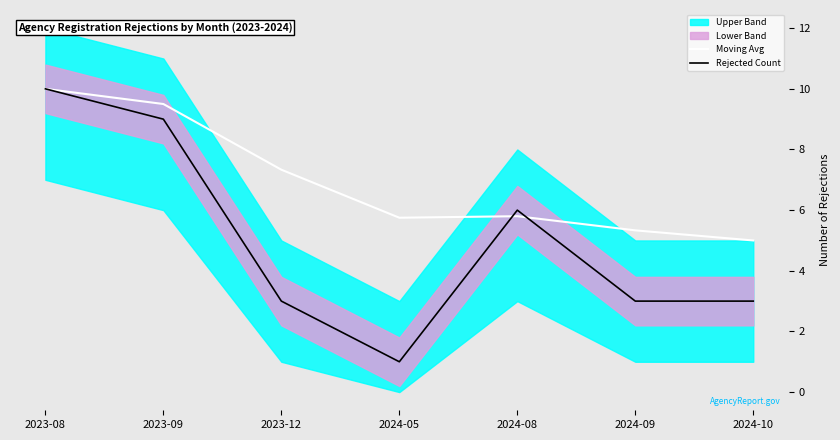

Is it true that Rejected Count equals 14.5 at 2023-08?

False